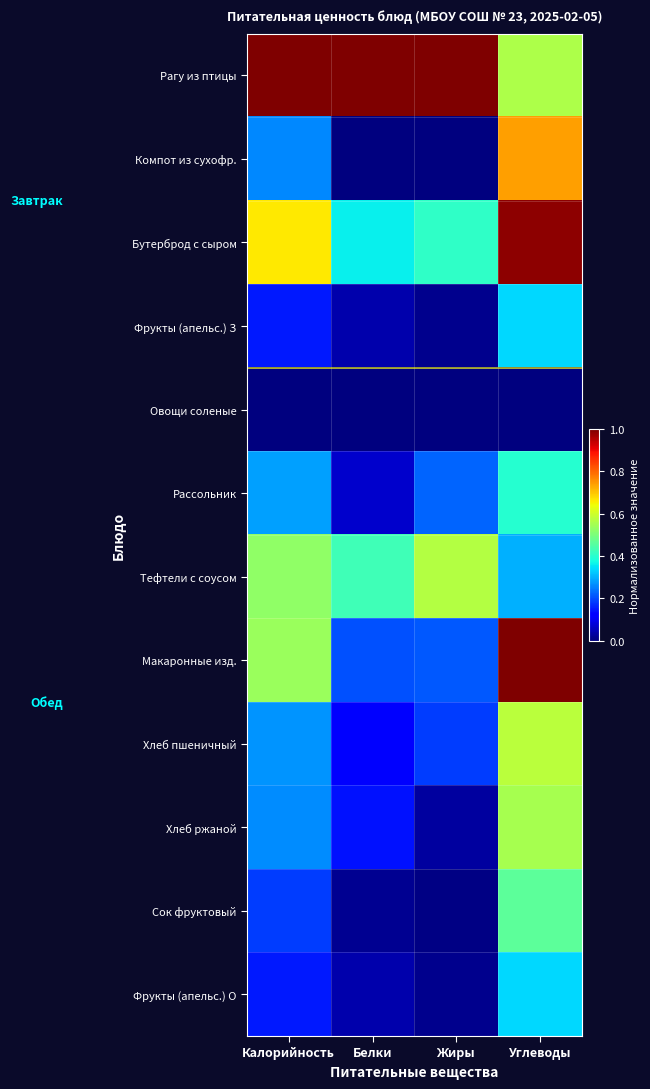

Reading right to left, extract all data points from this chart.

Рагу из птицы: Углеводы=0.6	Жиры=1.0	Белки=1.0	Калорийность=1.0
Компот из сухофр.: Углеводы=0.7	Жиры=0.0	Белки=0.0	Калорийность=0.3
Бутерброд с сыром: Углеводы=1.0	Жиры=0.4	Белки=0.4	Калорийность=0.7
Фрукты (апельс.) З: Углеводы=0.3	Жиры=0.0	Белки=0.0	Калорийность=0.2
Овощи соленые: Углеводы=0.0	Жиры=0.0	Белки=0.0	Калорийность=0.0
Рассольник: Углеводы=0.4	Жиры=0.2	Белки=0.1	Калорийность=0.3
Тефтели с соусом: Углеводы=0.3	Жиры=0.6	Белки=0.4	Калорийность=0.5
Макаронные изд.: Углеводы=1.0	Жиры=0.2	Белки=0.2	Калорийность=0.5
Хлеб пшеничный: Углеводы=0.6	Жиры=0.2	Белки=0.1	Калорийность=0.3
Хлеб ржаной: Углеводы=0.6	Жиры=0.0	Белки=0.1	Калорийность=0.3
Сок фруктовый: Углеводы=0.5	Жиры=0.0	Белки=0.0	Калорийность=0.2
Фрукты (апельс.) О: Углеводы=0.3	Жиры=0.0	Белки=0.0	Калорийность=0.2